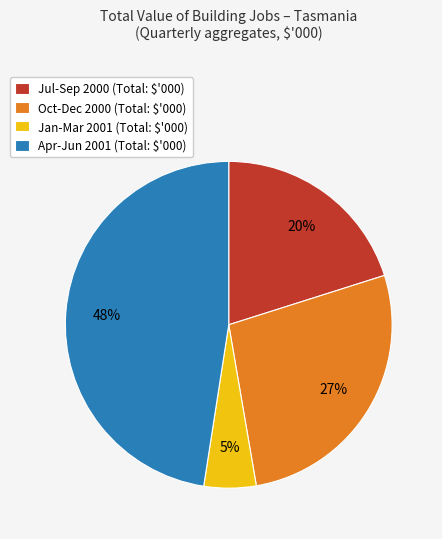

Does any single category account for the majority?

No